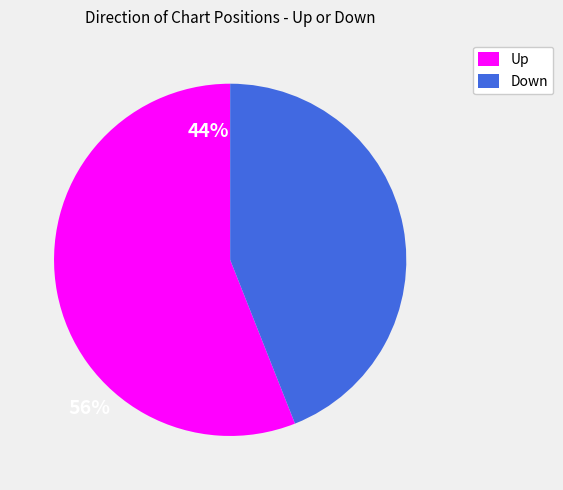

Do Up and Down together represent more than half of the pie?

Yes